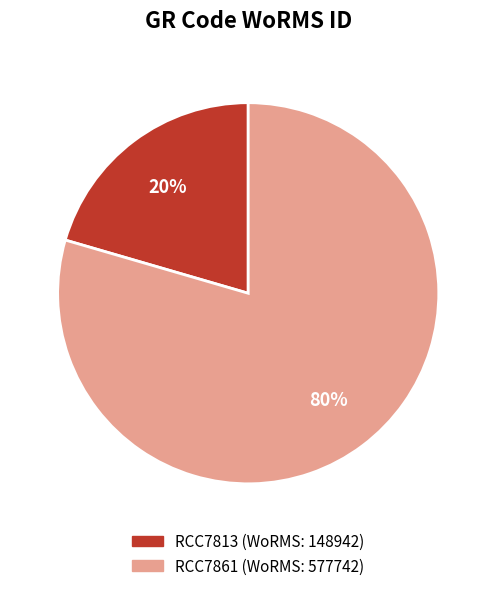

To the nearest percent, what is the average slice percentage?

50%